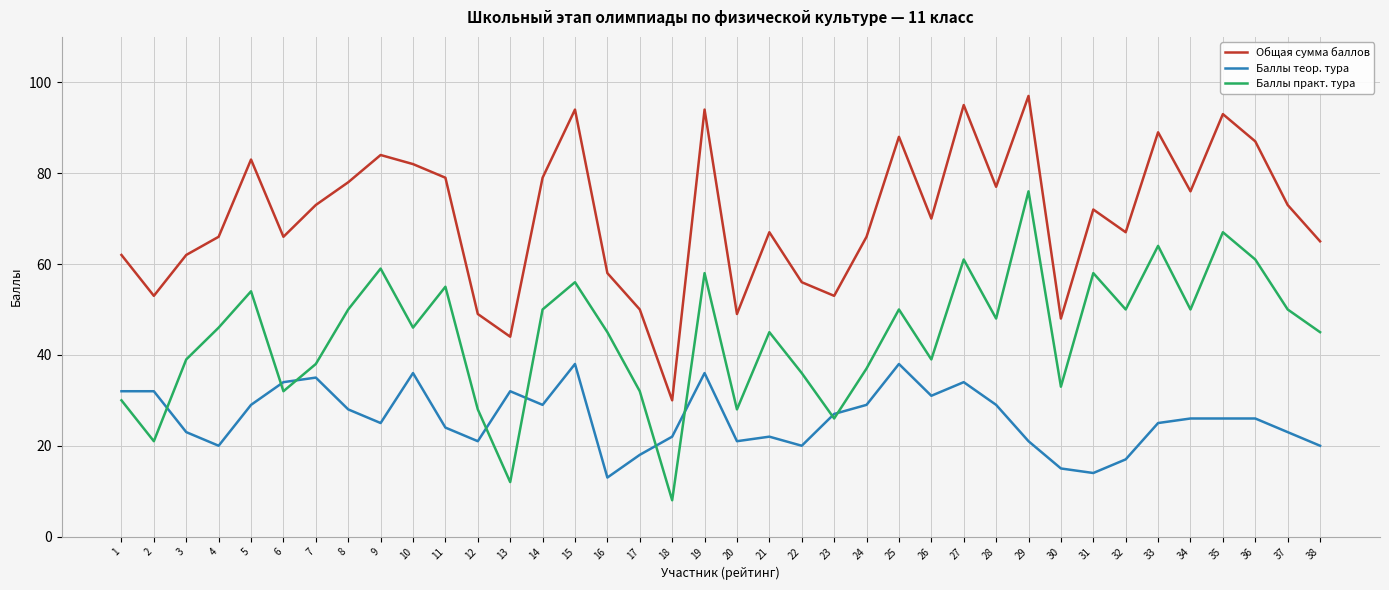

True or false: Общая сумма баллов has a value of 67 at 32.

True